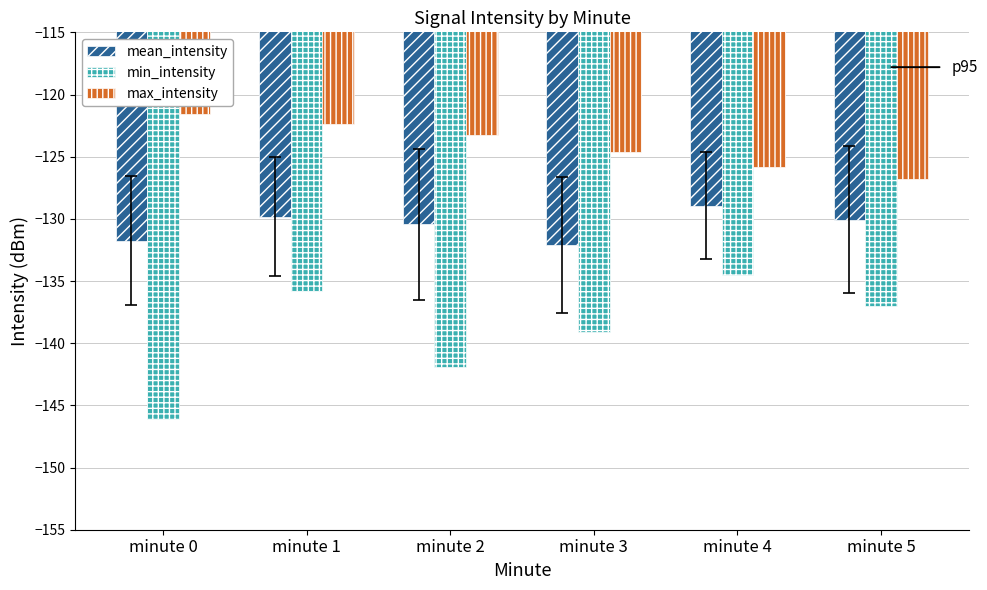

How many categories are shown in the chart?

6